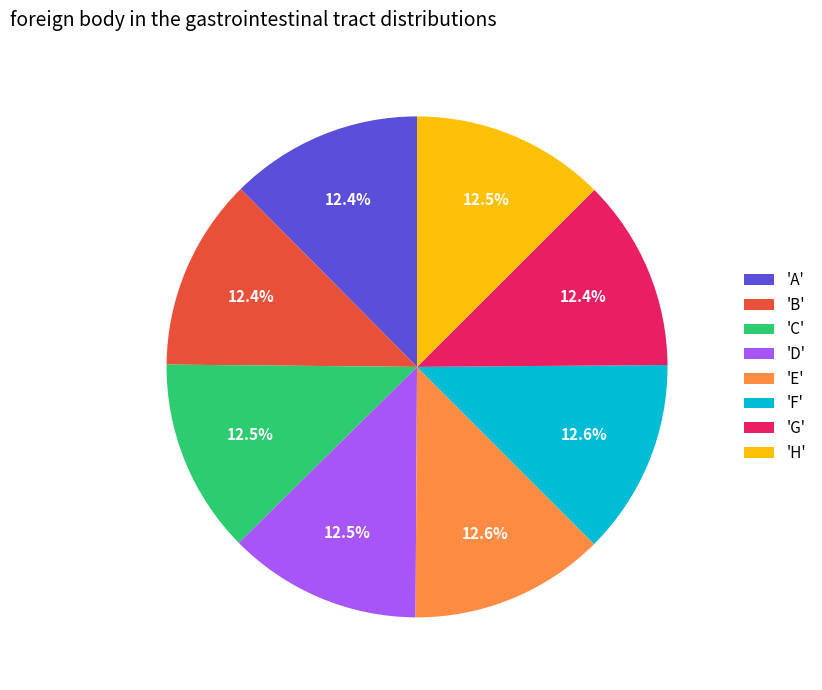

Does 'H' represent more than half of the total?

No